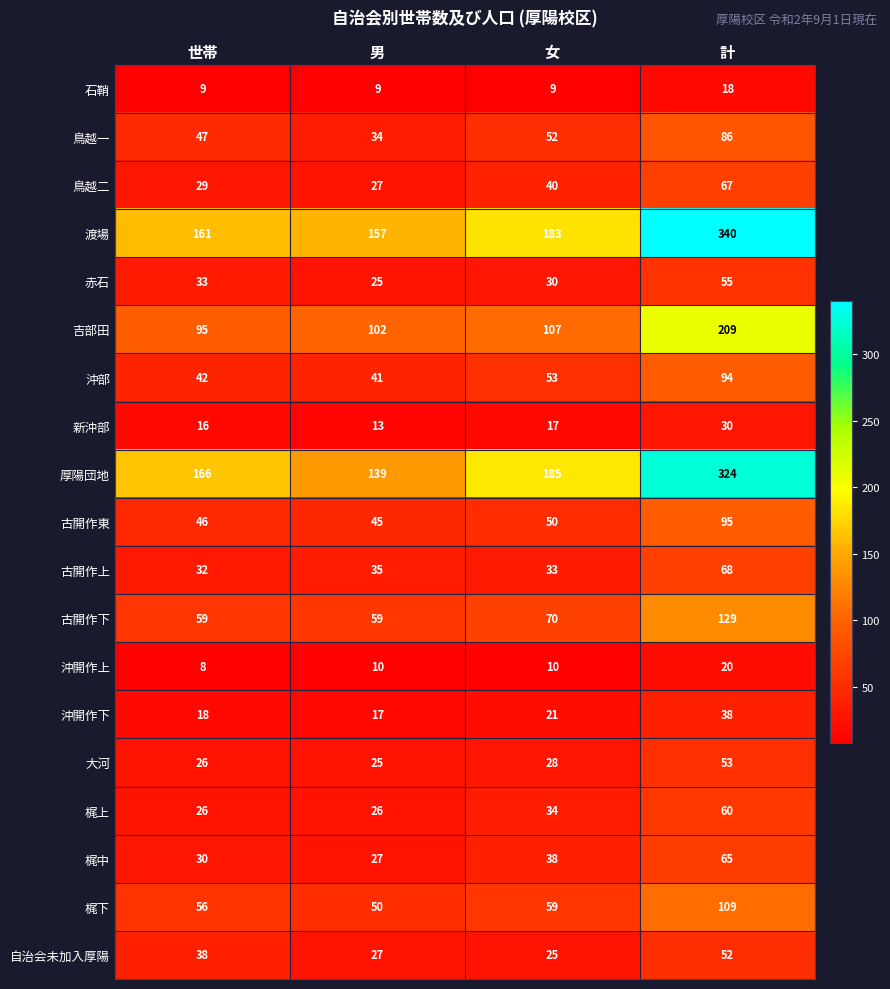

The 沖開作下 series shows 11 at 世帯. True or false?

False